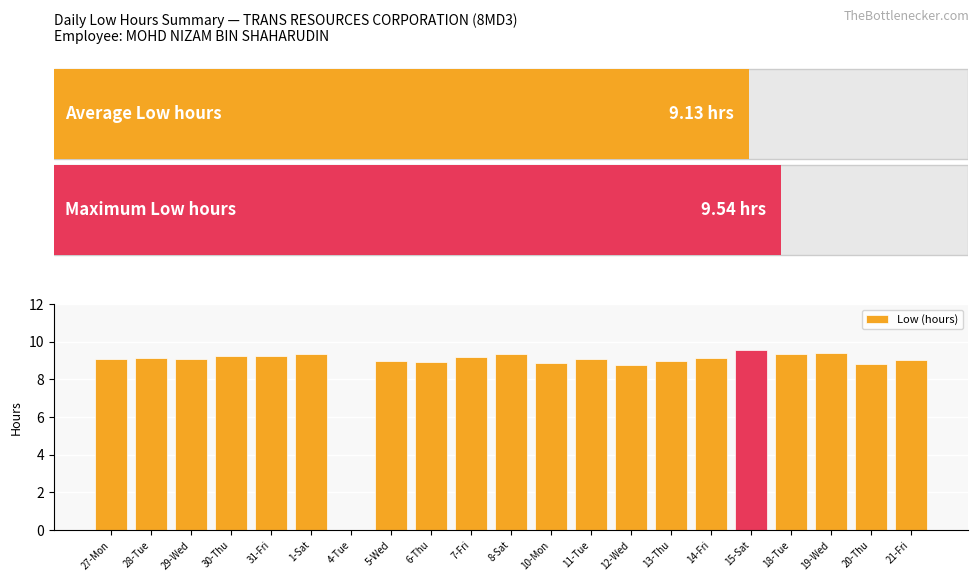

Is it true that the value at 14-Fri is 9.1?

True